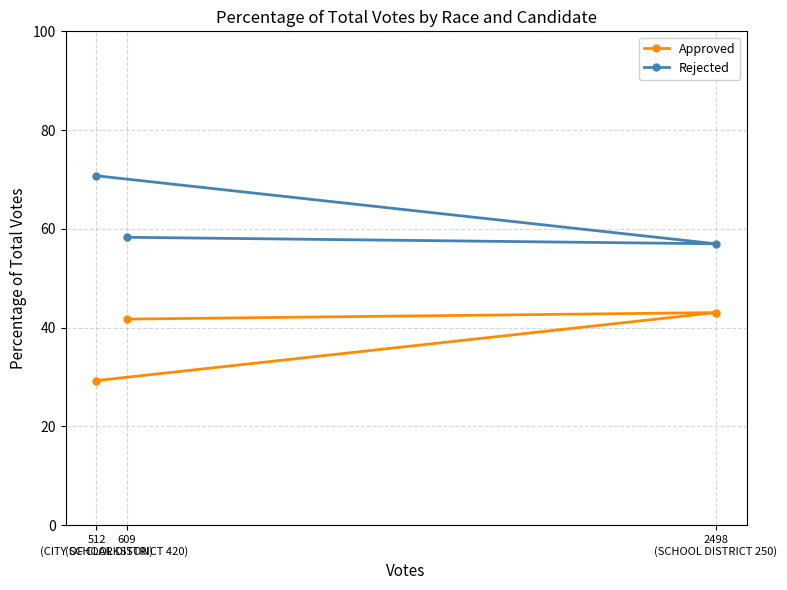

Which category has the highest value across all series?

512
(CITY OF CLARKSTON)